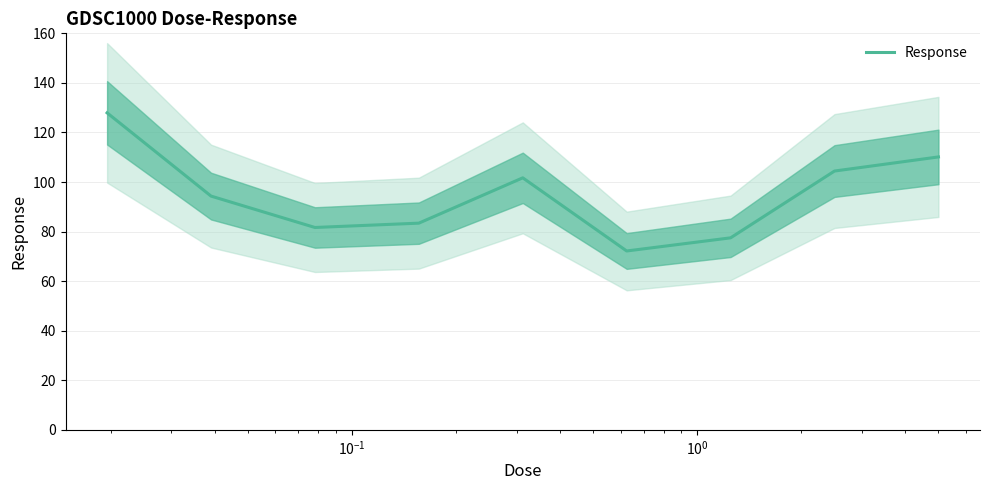

What is the maximum value for Response?

127.9